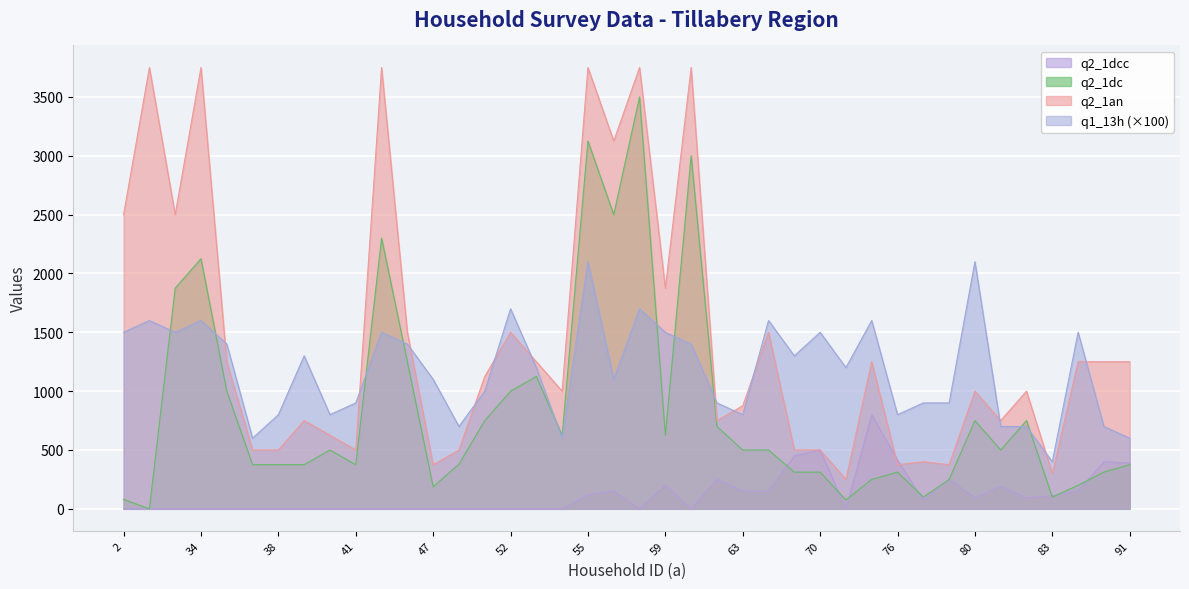

Which series changed the most between 54 and 81?

q2_1an